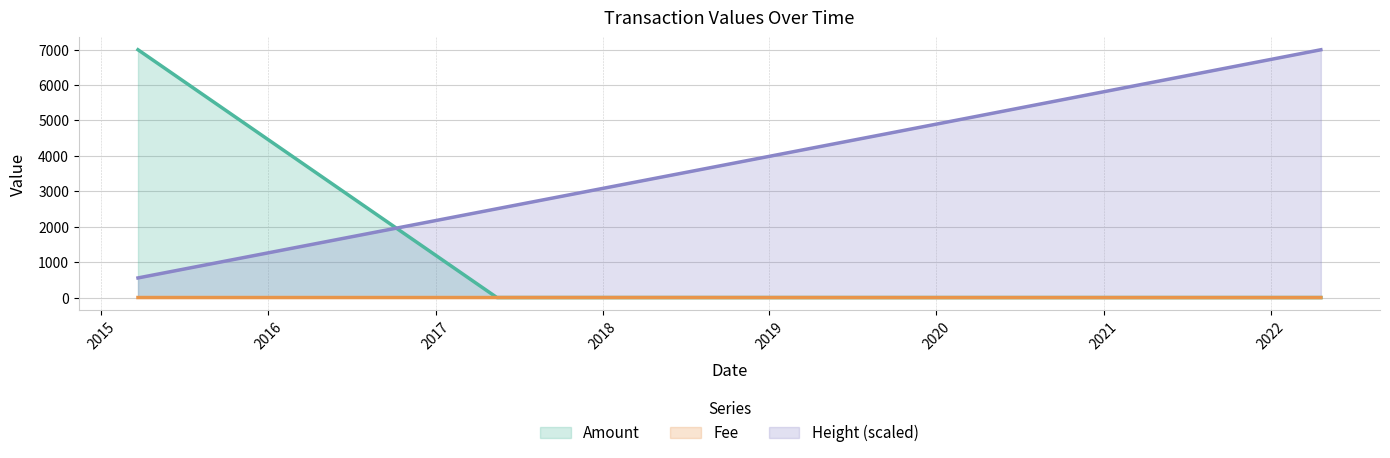

What is the greatest value displayed?

6993.0